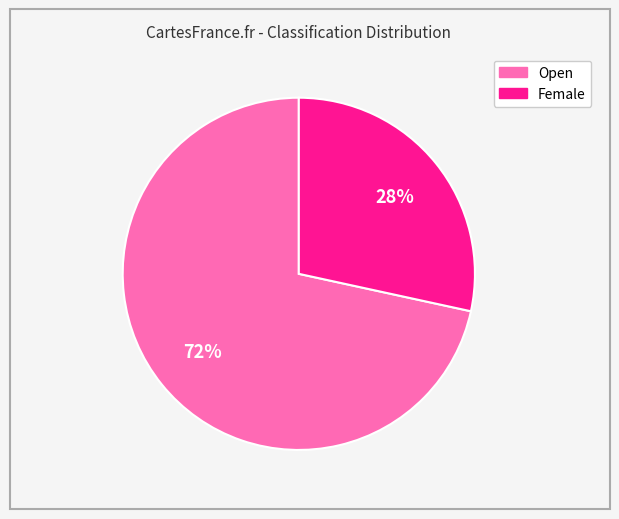

Which has a higher value, Female or Open?

Open